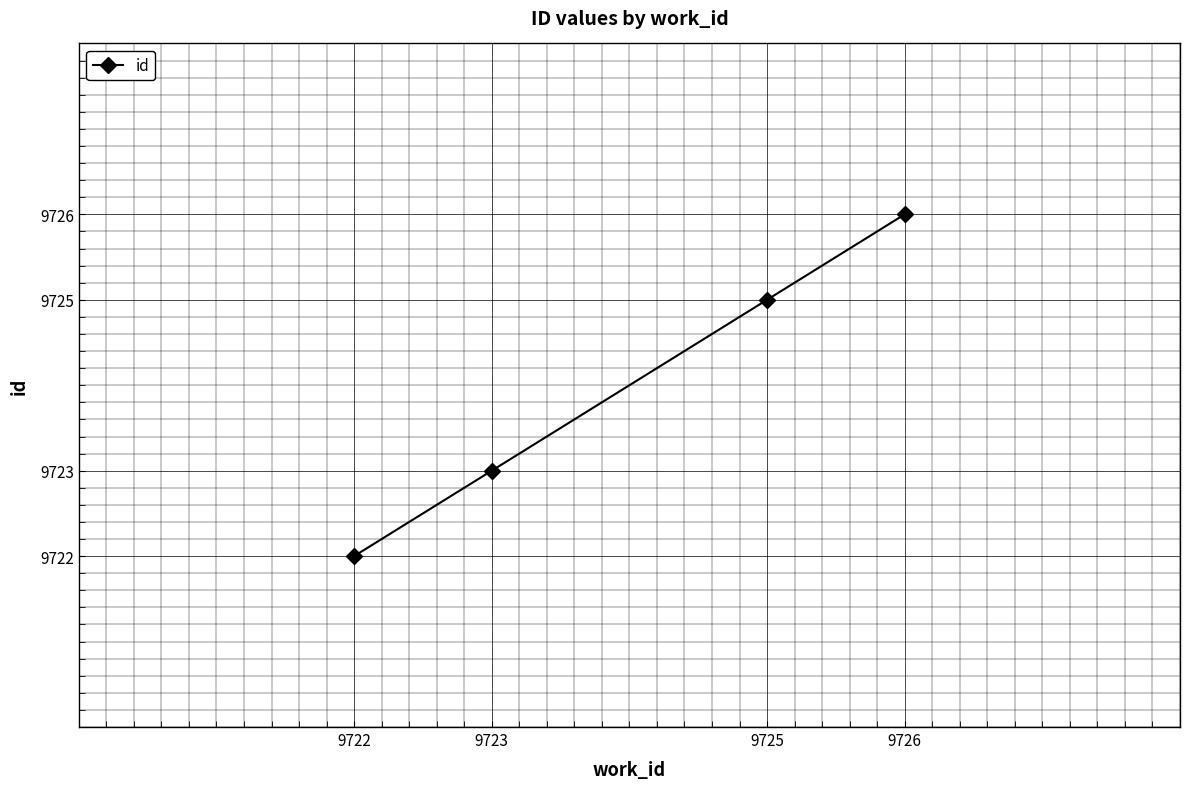

Reading left to right, list all the values displayed in this chart.

9722	9723	9725	9726